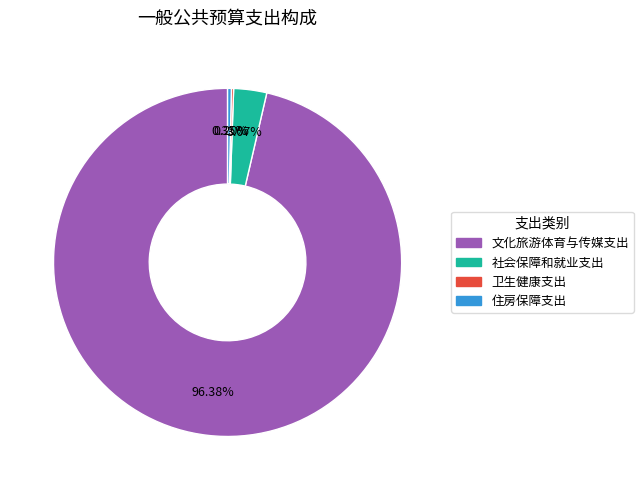

Which category has the biggest portion of the pie?

文化旅游体育与传媒支出